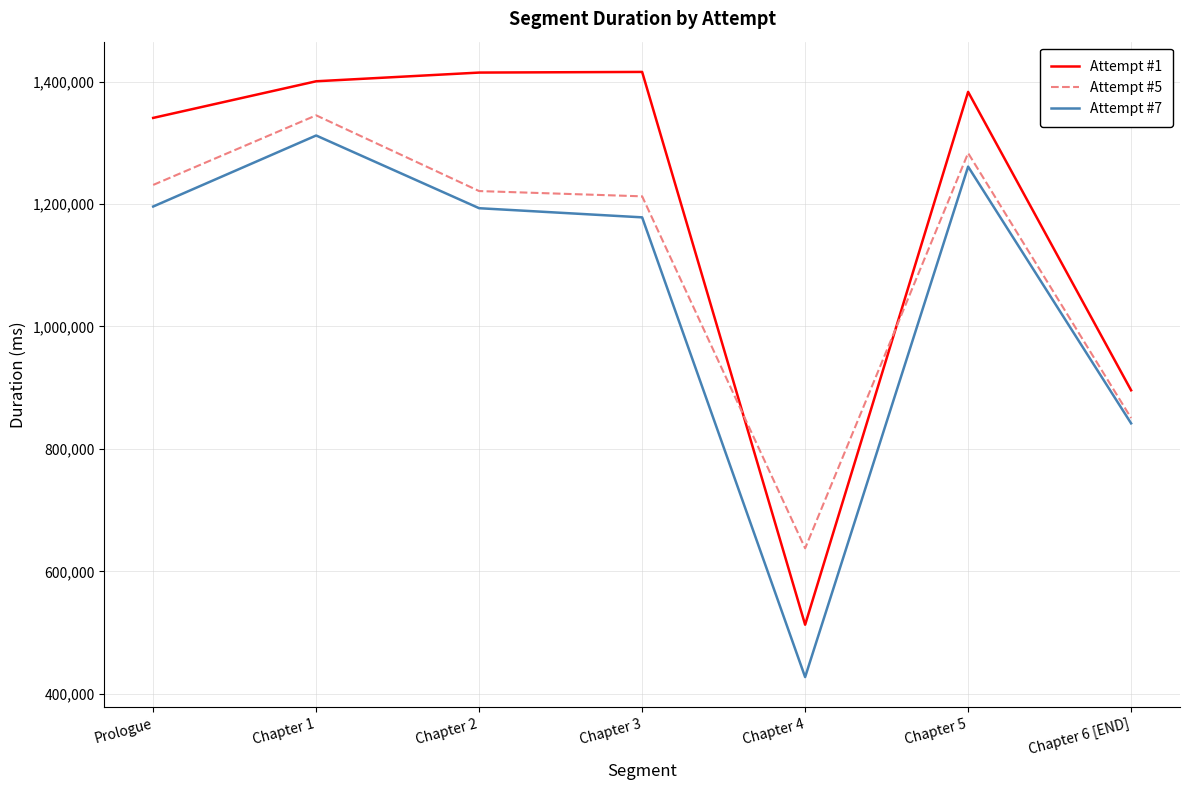

What is the difference between the maximum and minimum values in the Attempt #1 series?

902909